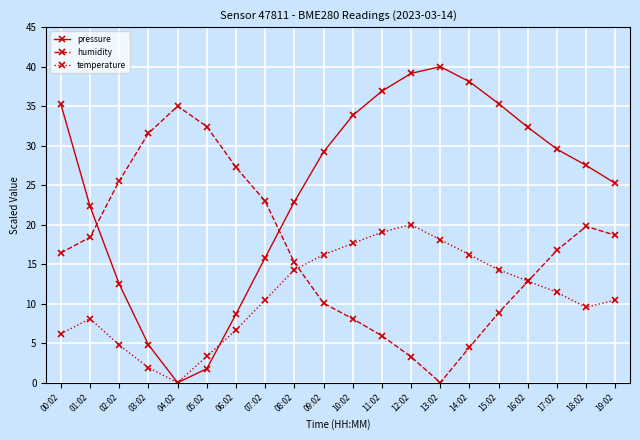

Which series has the largest total across all categories?

pressure